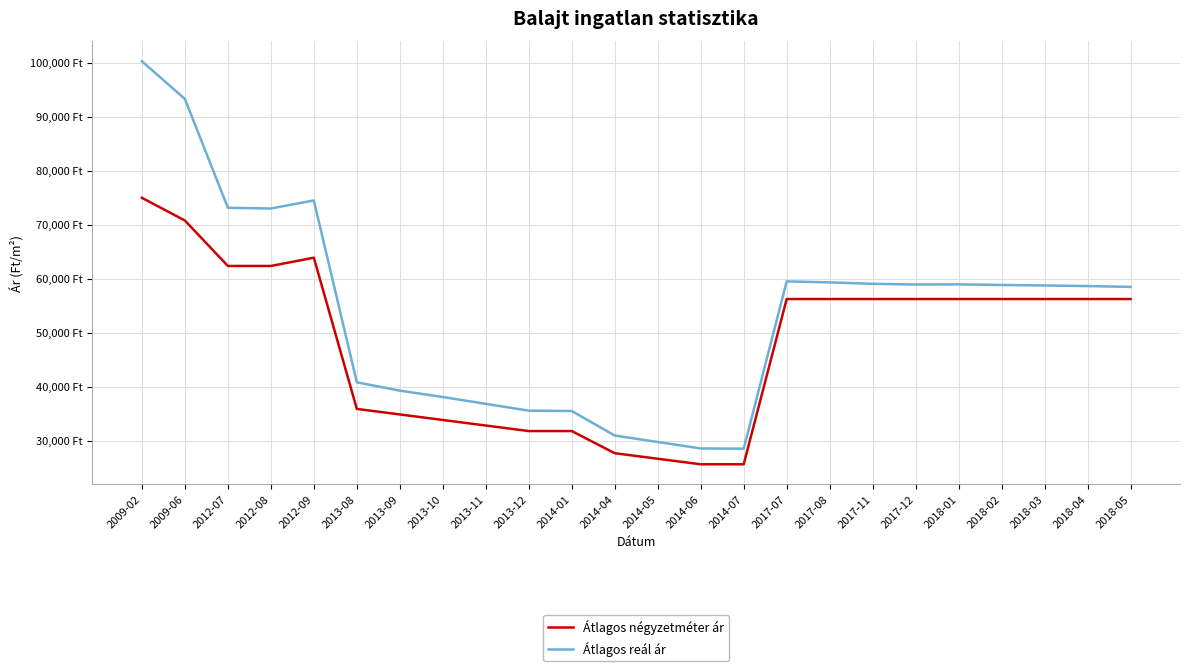

True or false: Átlagos reál ár has a value of 87746 at 2017-12.

False